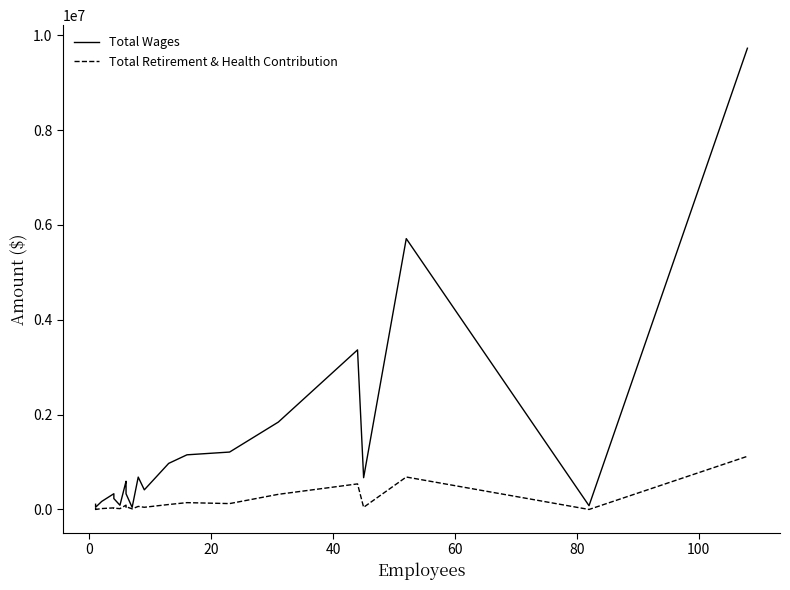

True or false: Total Wages and Total Retirement & Health Contribution intersect in this chart.

False